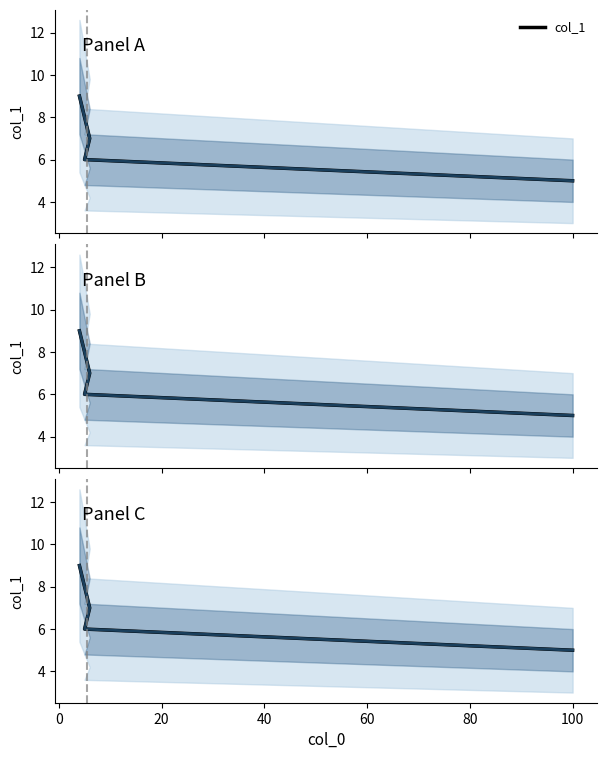

Does the chart have visible grid lines?

No